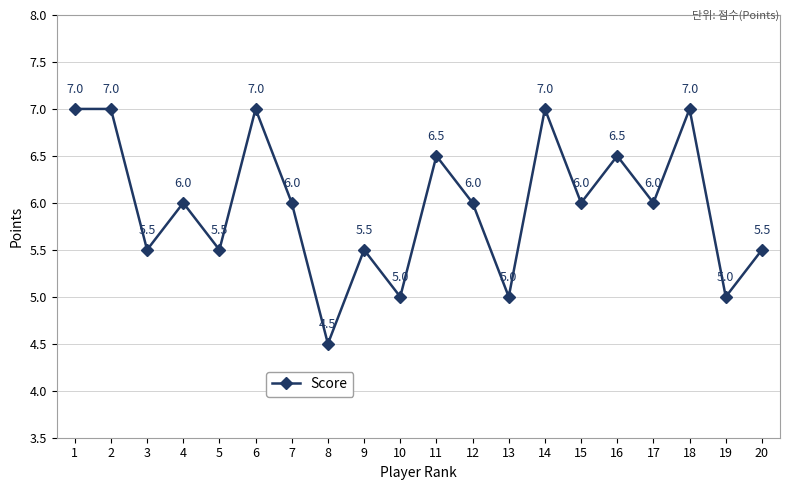

How many values are between 5 and 7?

19